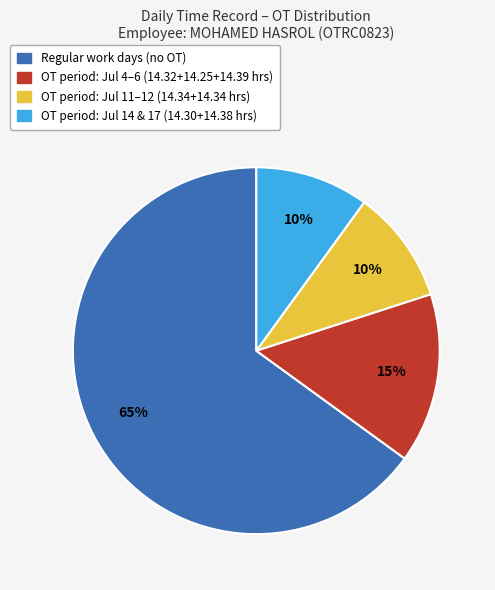

To the nearest percent, what is the difference between the largest and smallest slice percentages?

55%